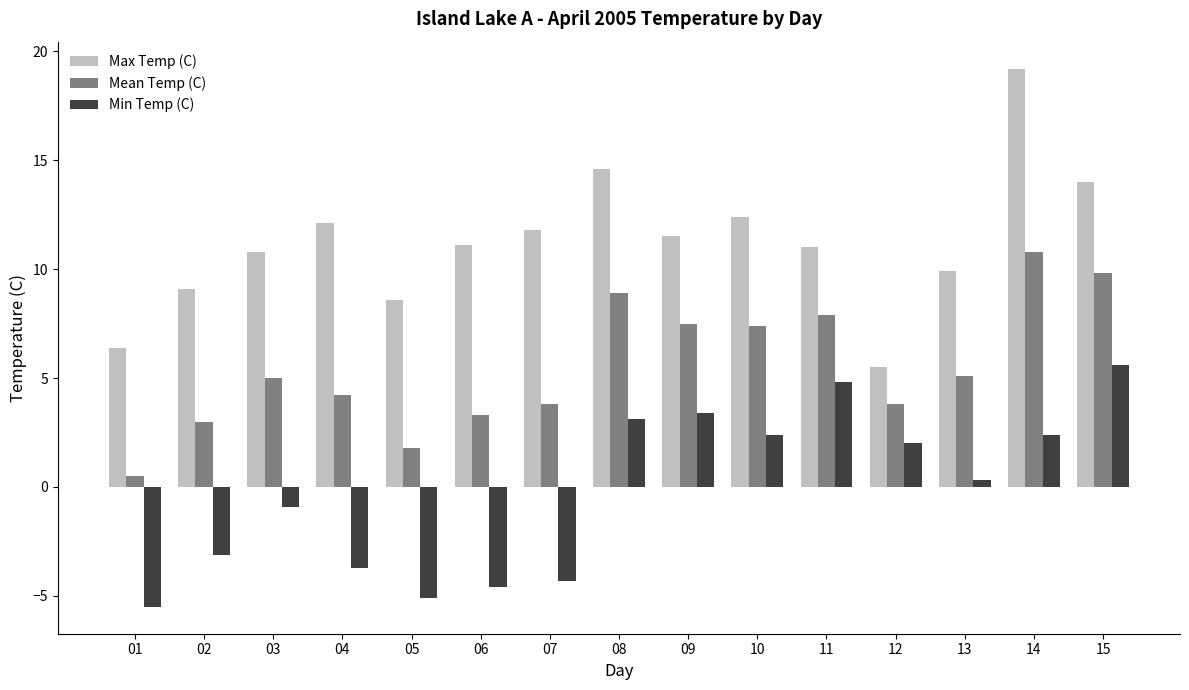

How many series are shown in this chart?

3